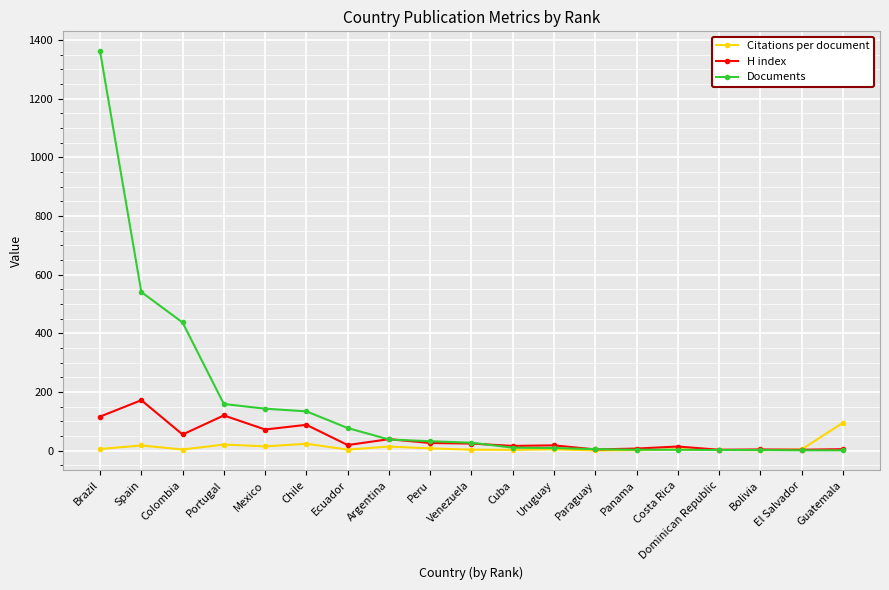

At Brazil, list the series in order from smallest to largest.

Citations per document, H index, Documents